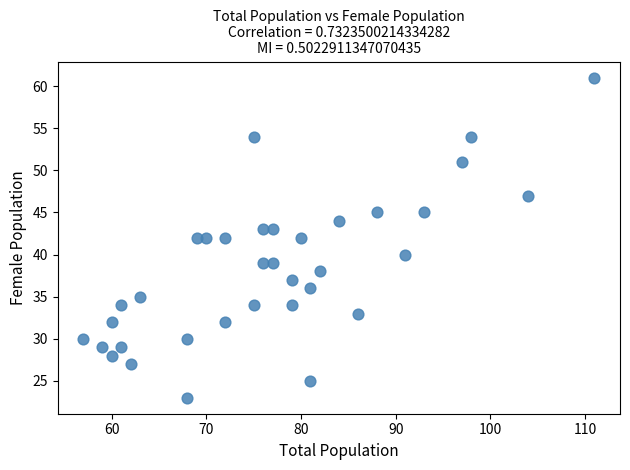

What is the range of Y values (max minus min)?

38